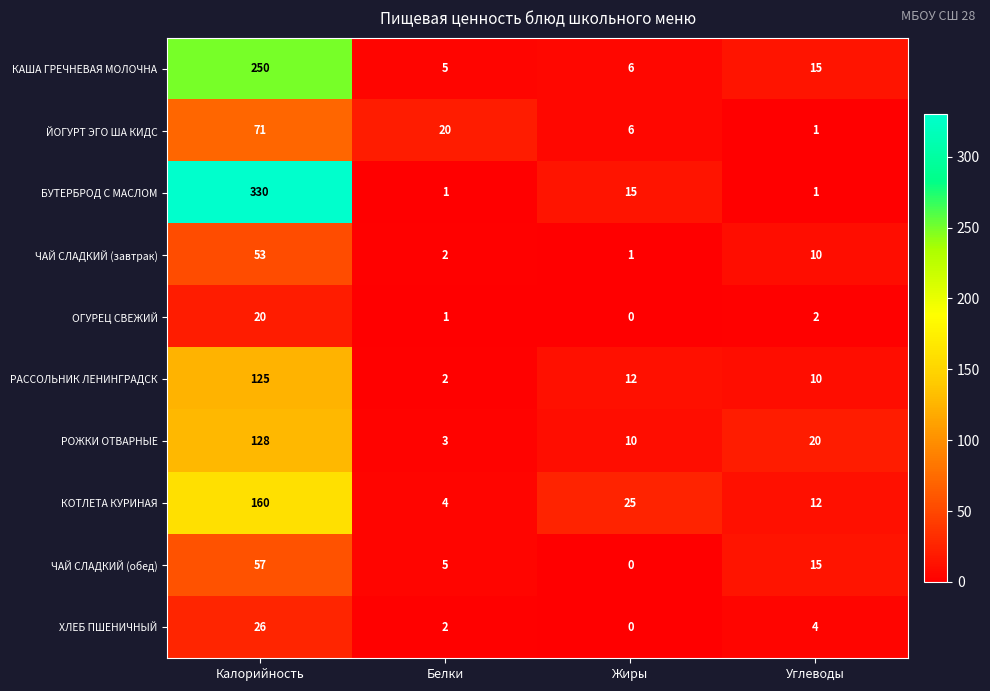

At which category is the sum across all series the highest?

Калорийность